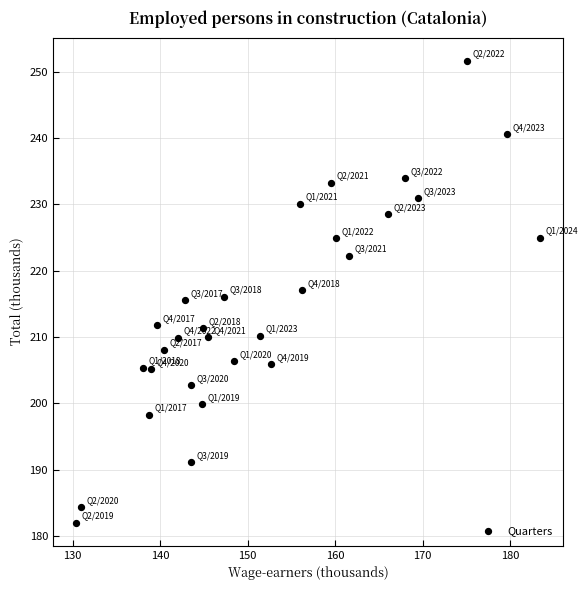

What is the range of X values (max minus min)?

53.0